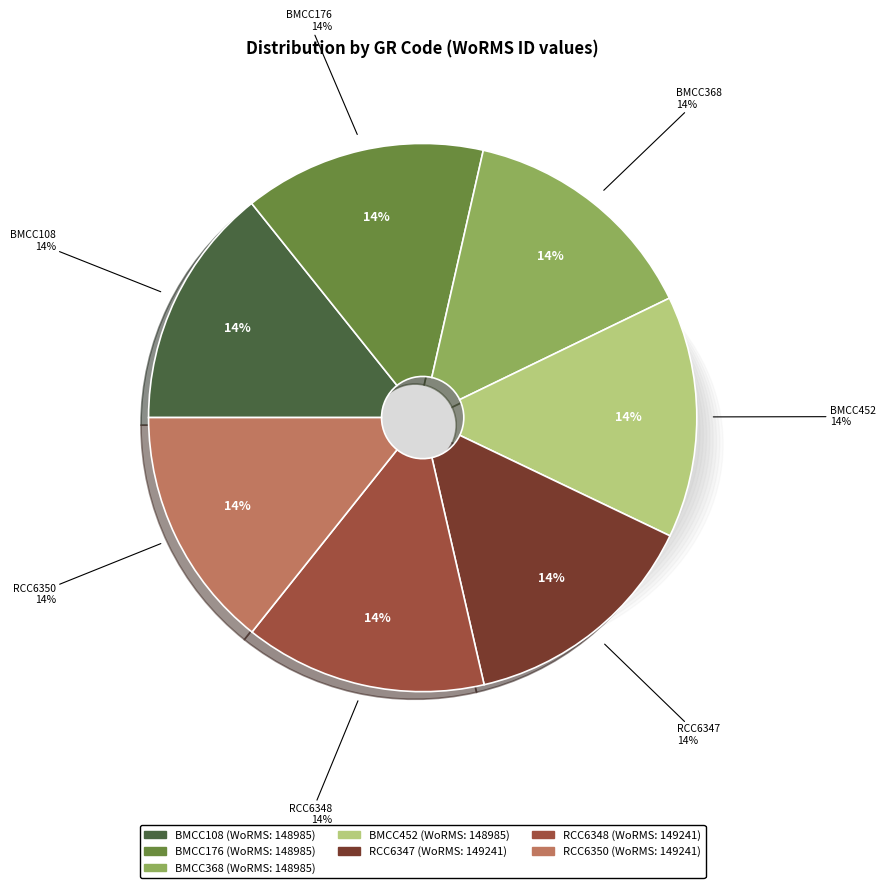

Which category has the smallest portion of the pie?

BMCC108